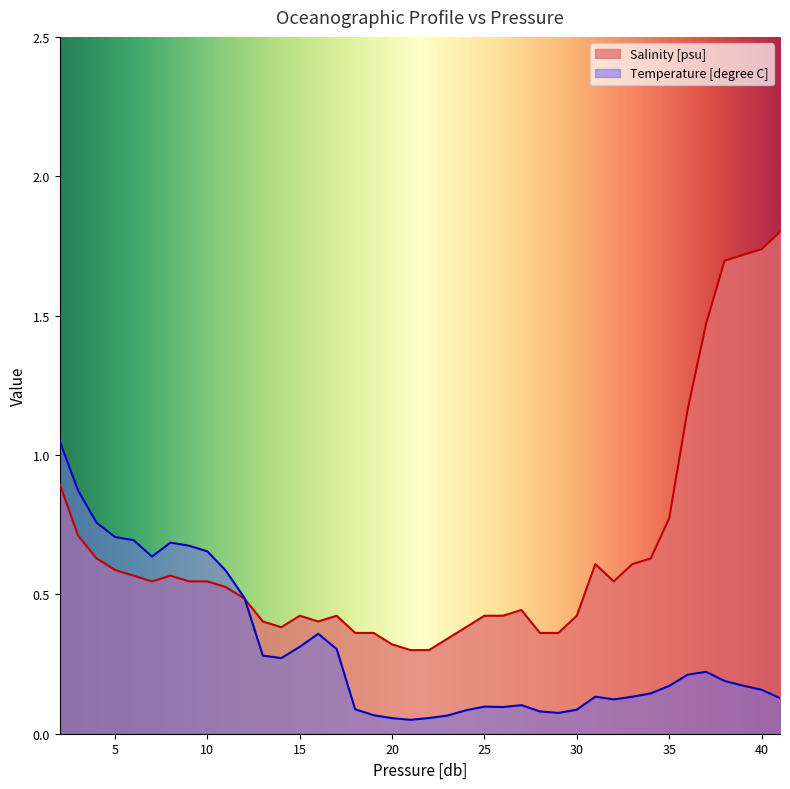

Between 20 and 28, which series saw the biggest shift?

Salinity [psu]